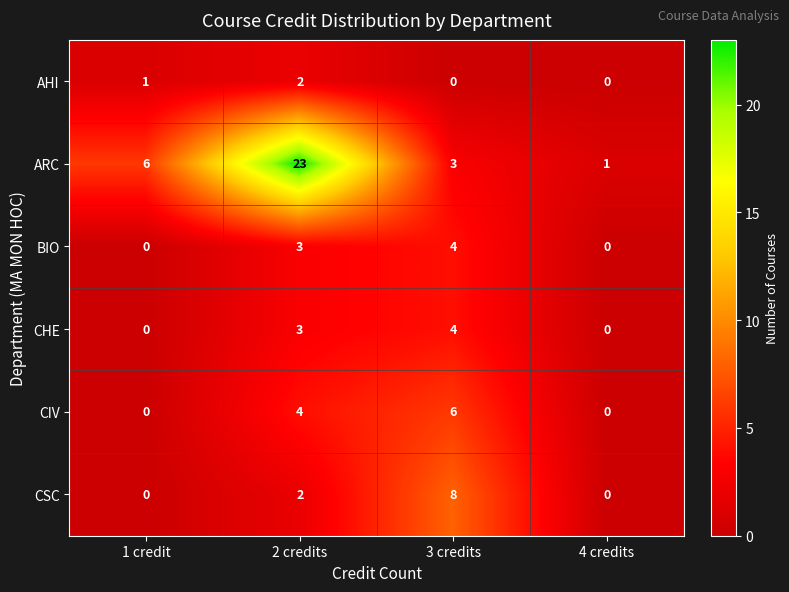

What is the total value across all series at 1 credit?

7